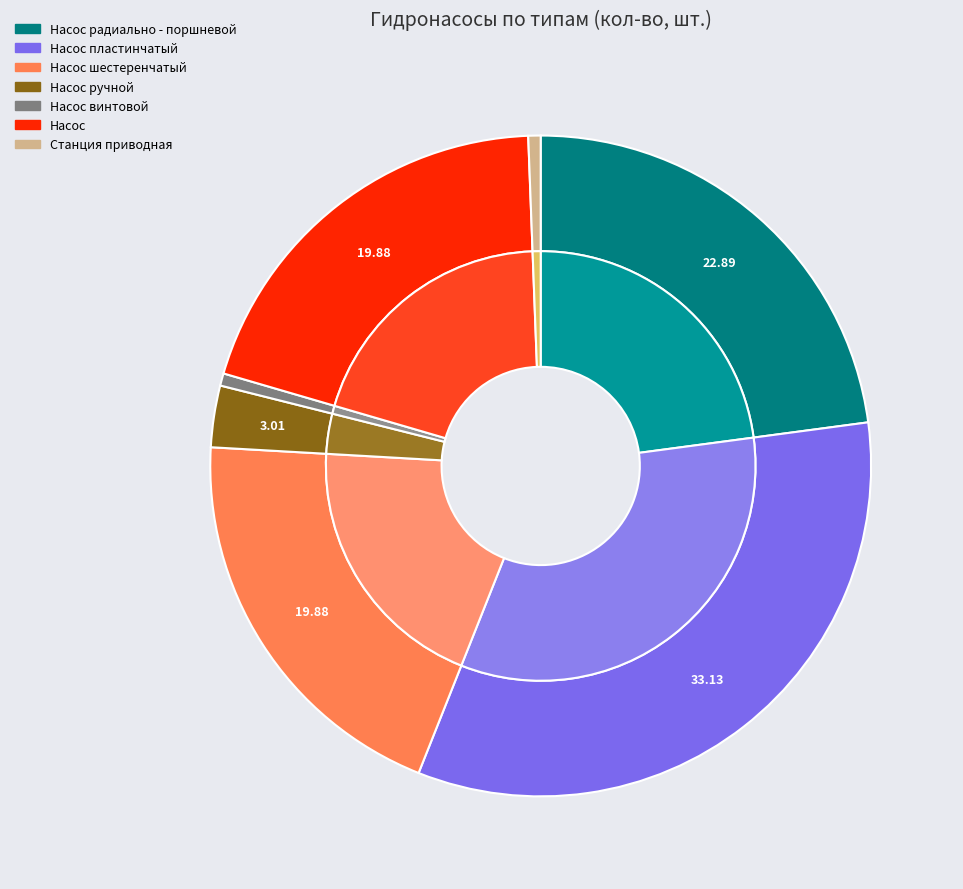

Is there any slice that represents more than half of the pie?

No